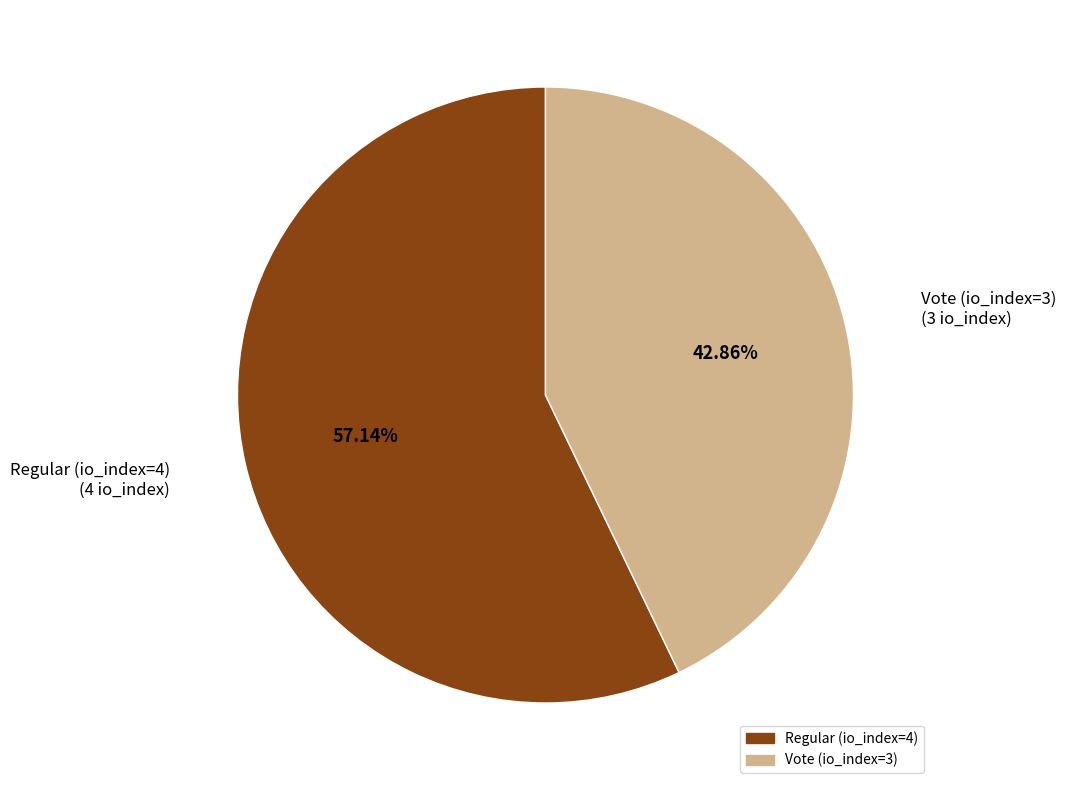

To the nearest percent, what percentage of the pie is Regular (io_index=4)?

57%